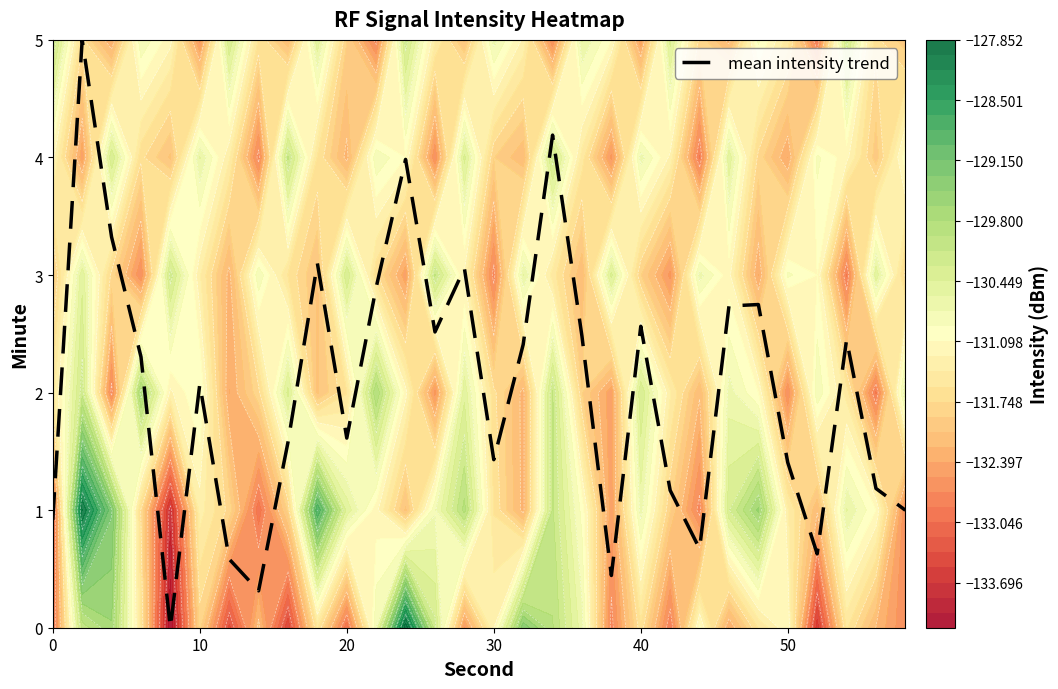

Count the number of values greater than 2.

16